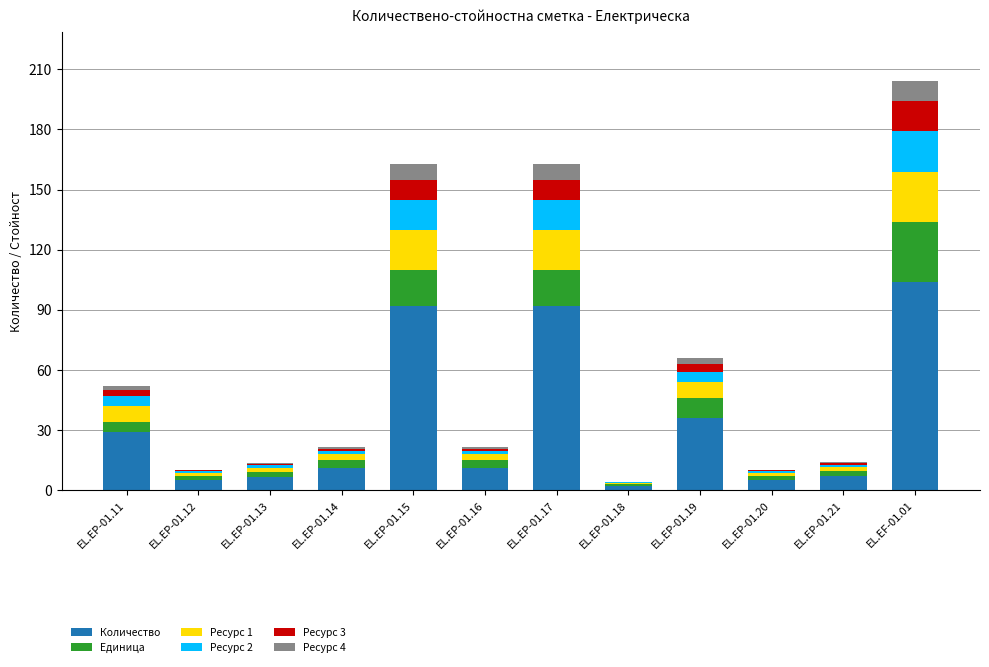

Read the Количество value at EL.EP-01.13.

6.6